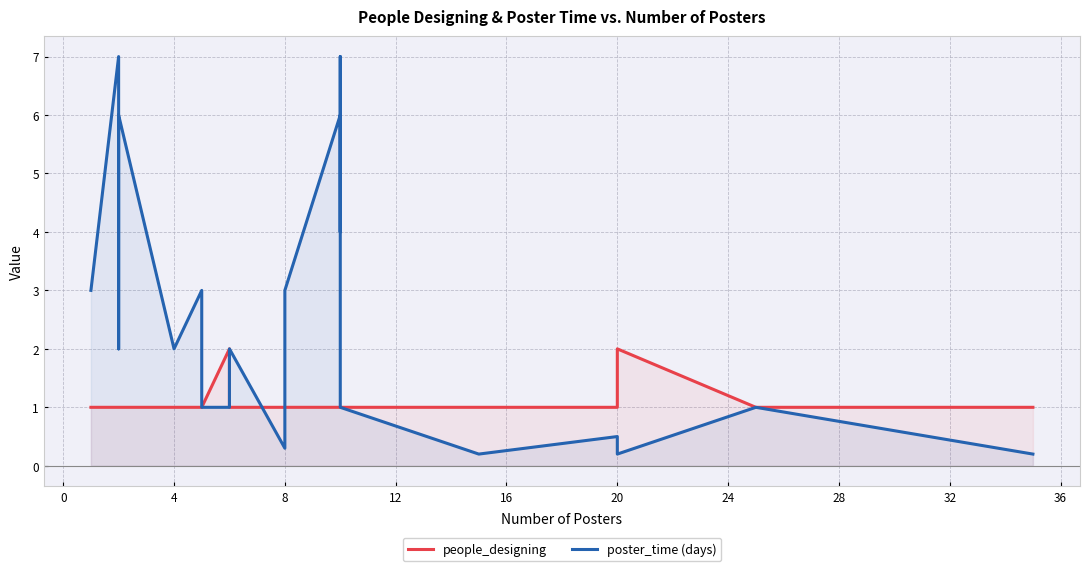

What is the value of the people_designing point at the 6th from the left?

1.0